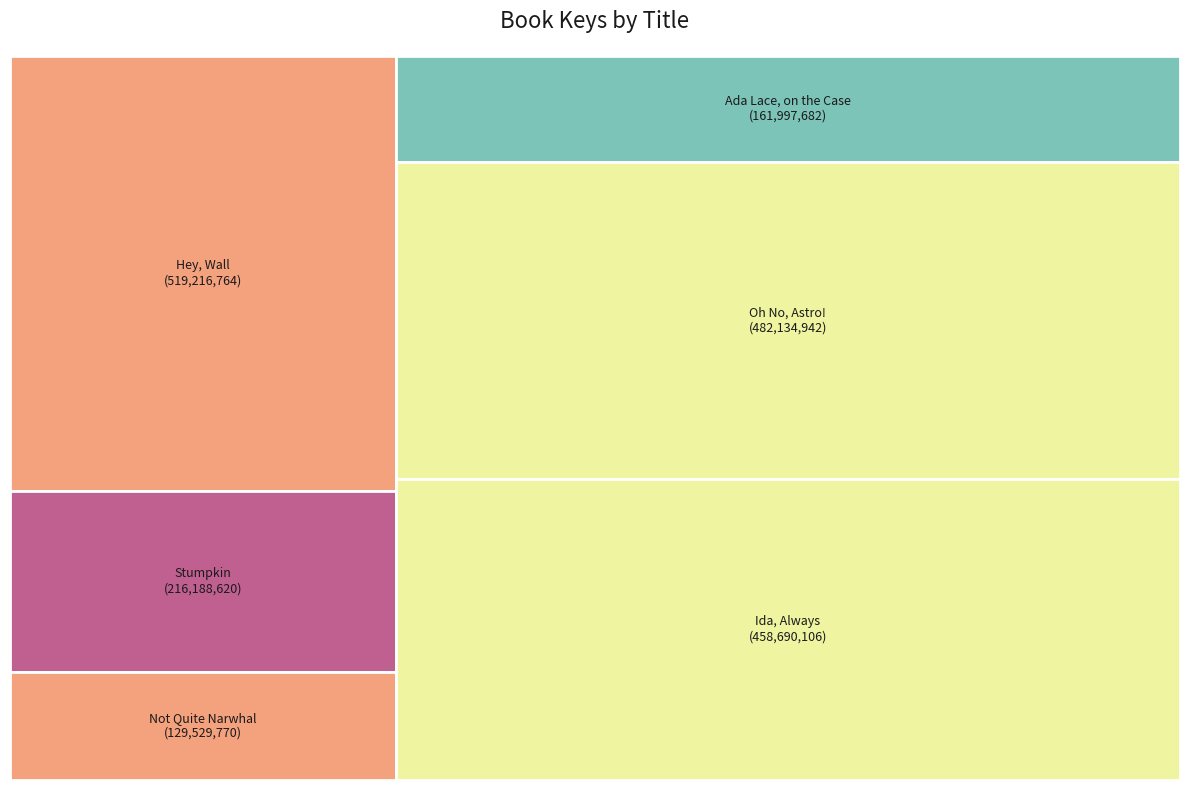

What is the change in value from Oh No, Astro! to Ida, Always?

-23444836